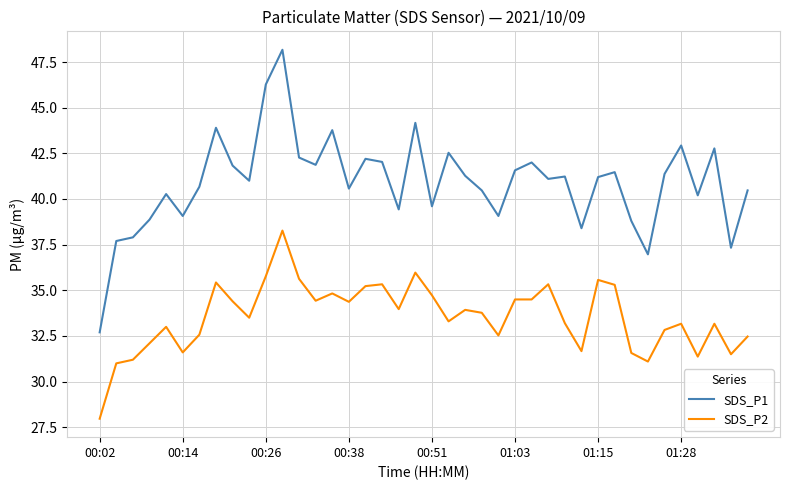

List the series in order of their peak value, lowest first.

SDS_P2, SDS_P1